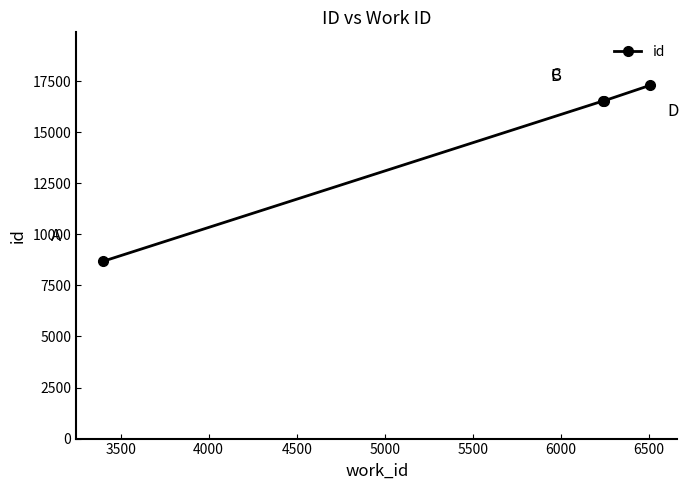

What is the greatest value displayed?

17302